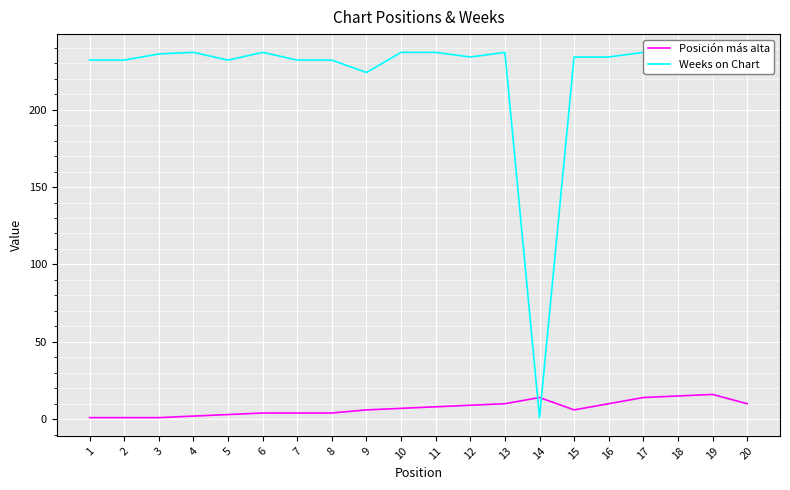

Reading left to right, transcribe all the data shown in this chart.

Posición más alta: 1=1	2=1	3=1	4=2	5=3	6=4	7=4	8=4	9=6	10=7	11=8	12=9	13=10	14=14	15=6	16=10	17=14	18=15	19=16	20=10
Weeks on Chart: 1=232	2=232	3=236	4=237	5=232	6=237	7=232	8=232	9=224	10=237	11=237	12=234	13=237	14=1	15=234	16=234	17=237	18=237	19=235	20=237